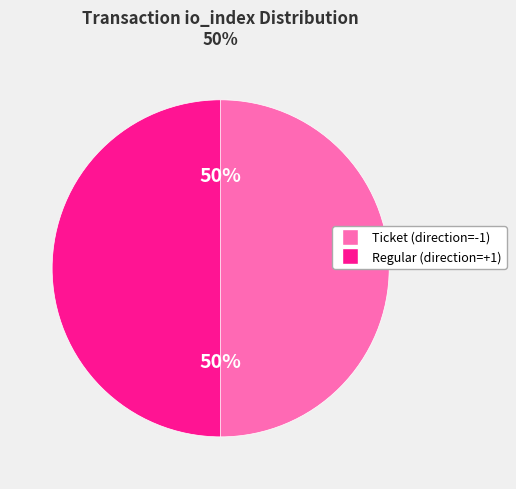

How many slices are in this pie chart?

2